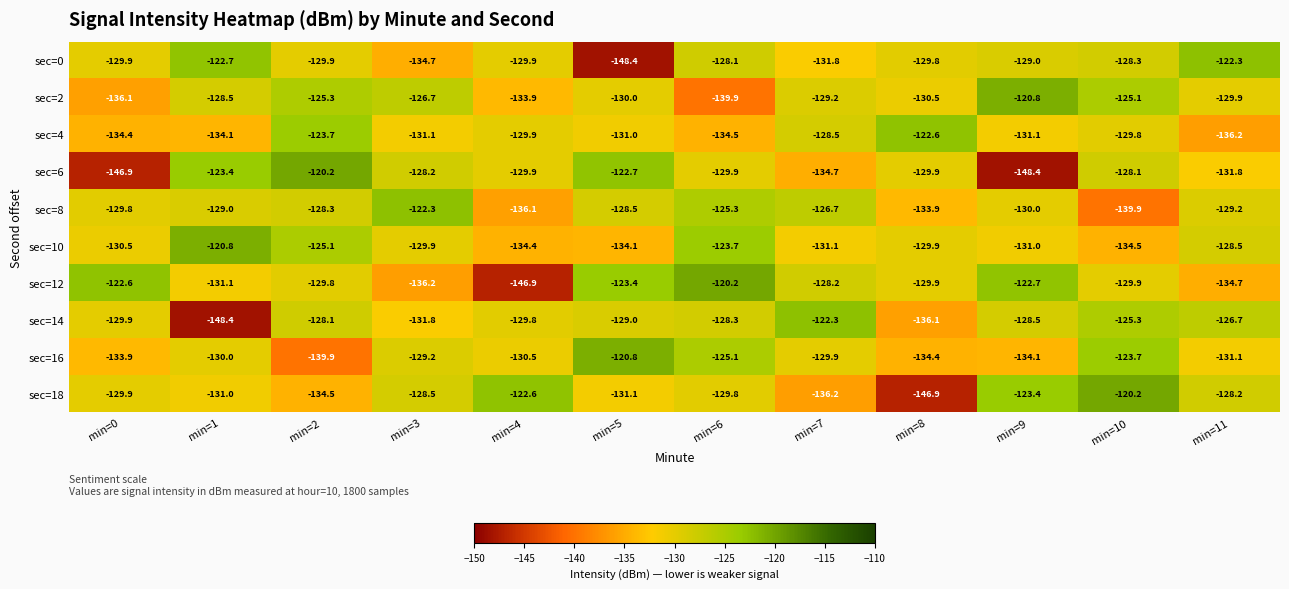

What is the difference between the maximum and minimum values in the sec=6 series?

28.2